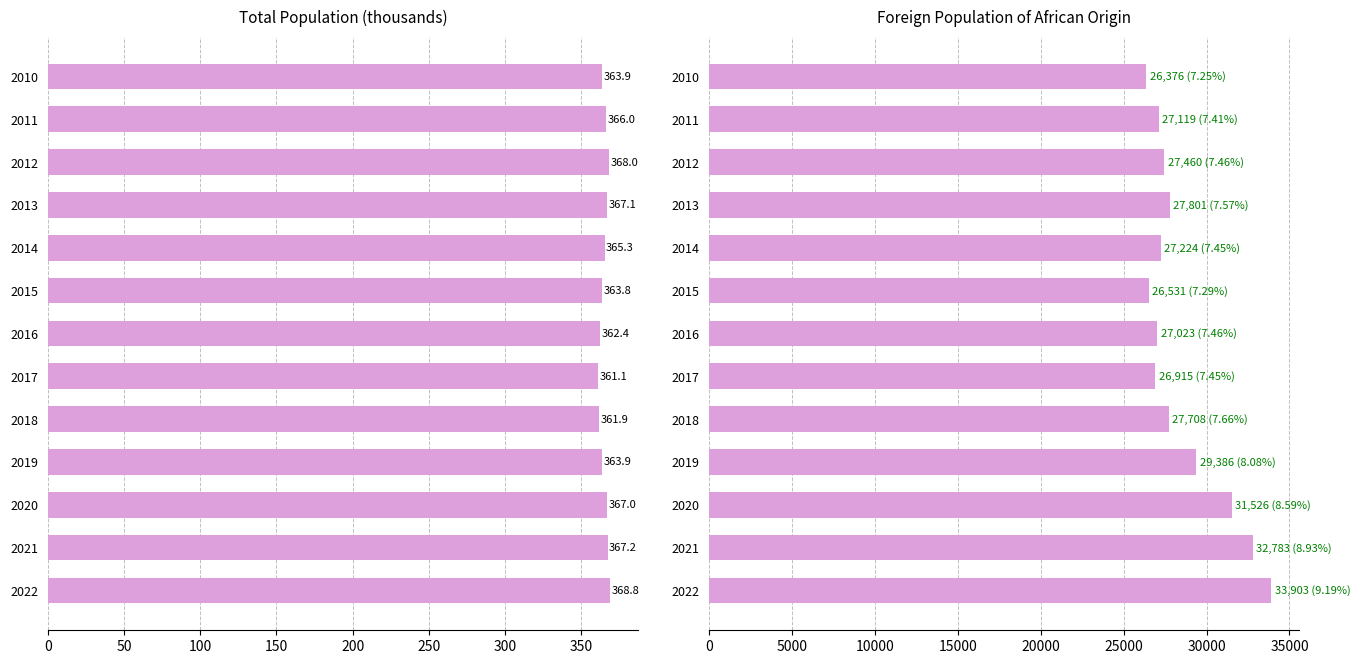

The value of African origin population at 2010 is 8144.0. True or false?

False